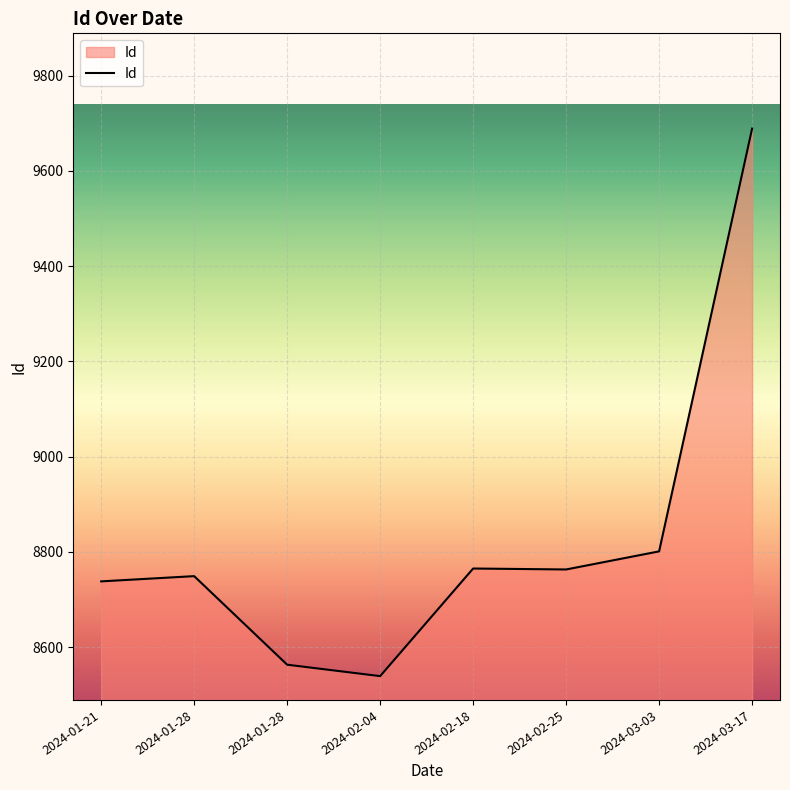

What is the change in value from 2024-01-28 to 2024-02-18?

+16